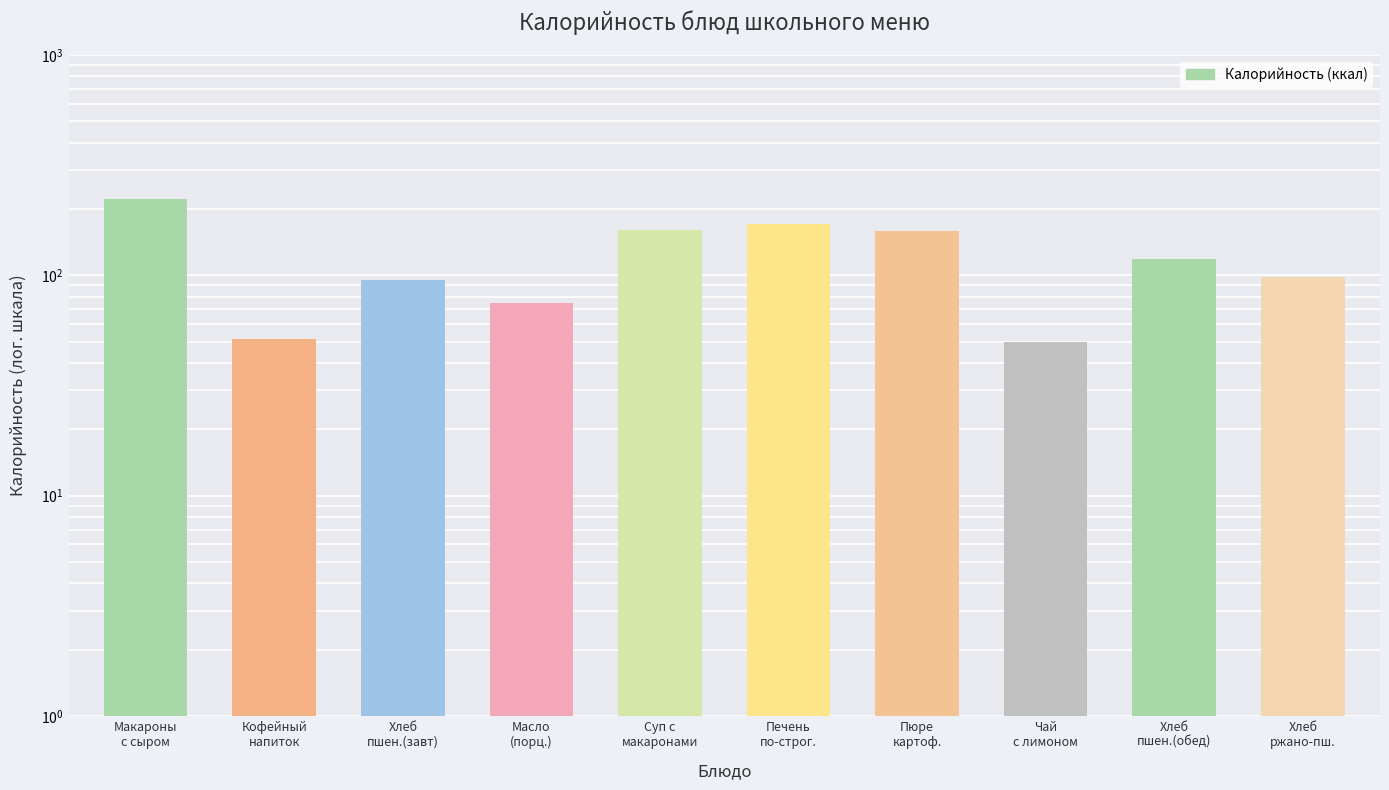

The chart shows a value of 150.2 at Хлеб
ржано-пш.. True or false?

False